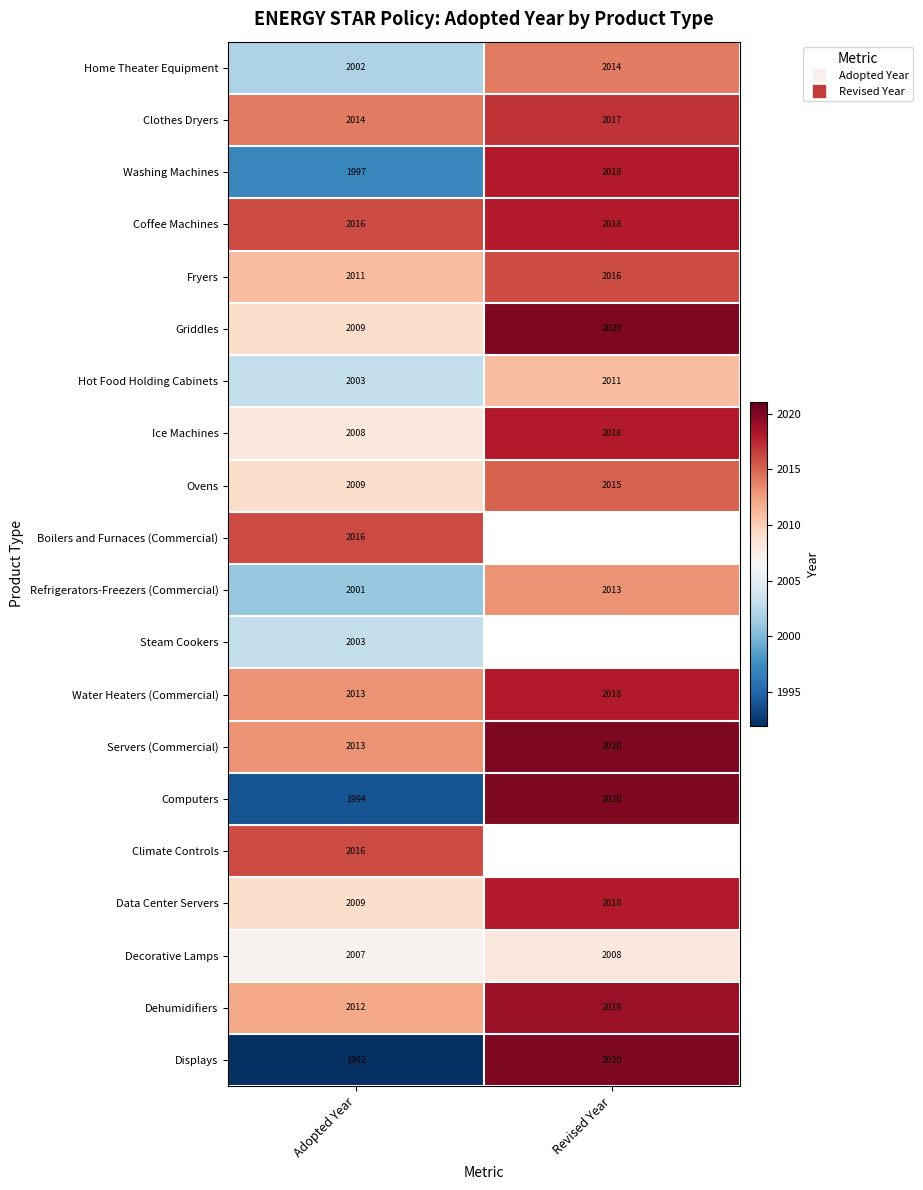

What is the average value of the Griddles series?

2014.5